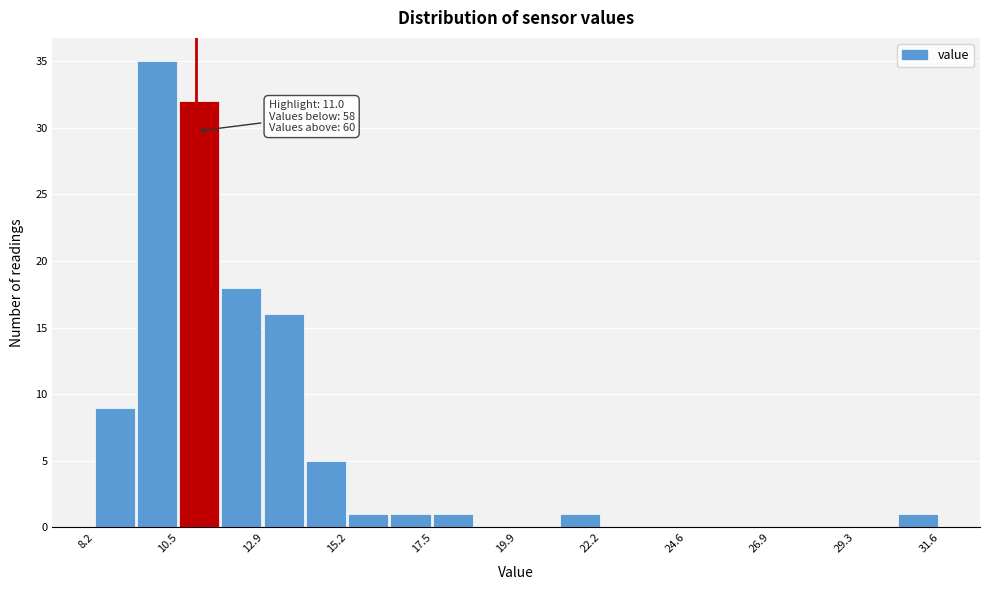

Around what value on the x-axis is the tallest bar? Give the approximate position of its centre, as read against the axis.

10.0